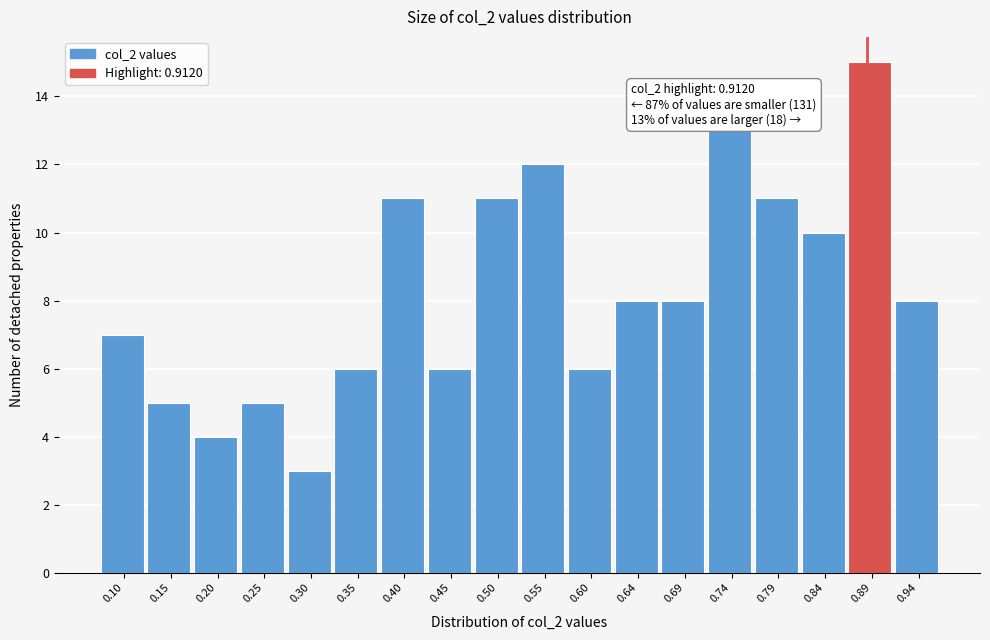

Reading right to left, transcribe all the data shown in this chart.

0.94=8	0.89=15	0.84=10	0.79=11	0.74=13	0.69=8	0.64=8	0.60=6	0.55=12	0.50=11	0.45=6	0.40=11	0.35=6	0.30=3	0.25=5	0.20=4	0.15=5	0.10=7